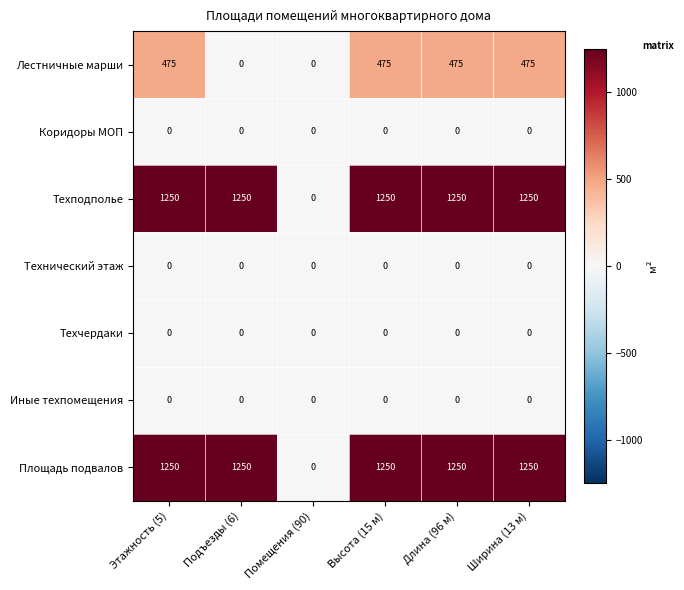

At how many categories does at least one series exceed 1122?

5